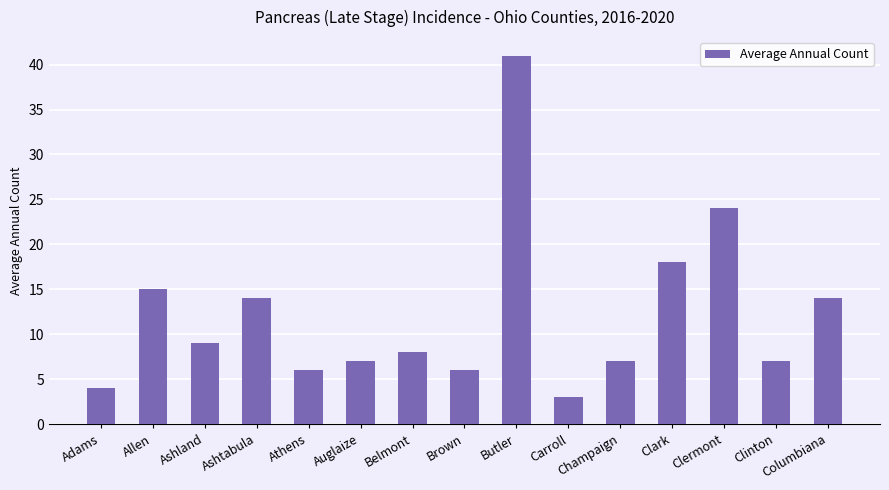

What is the average value?

12